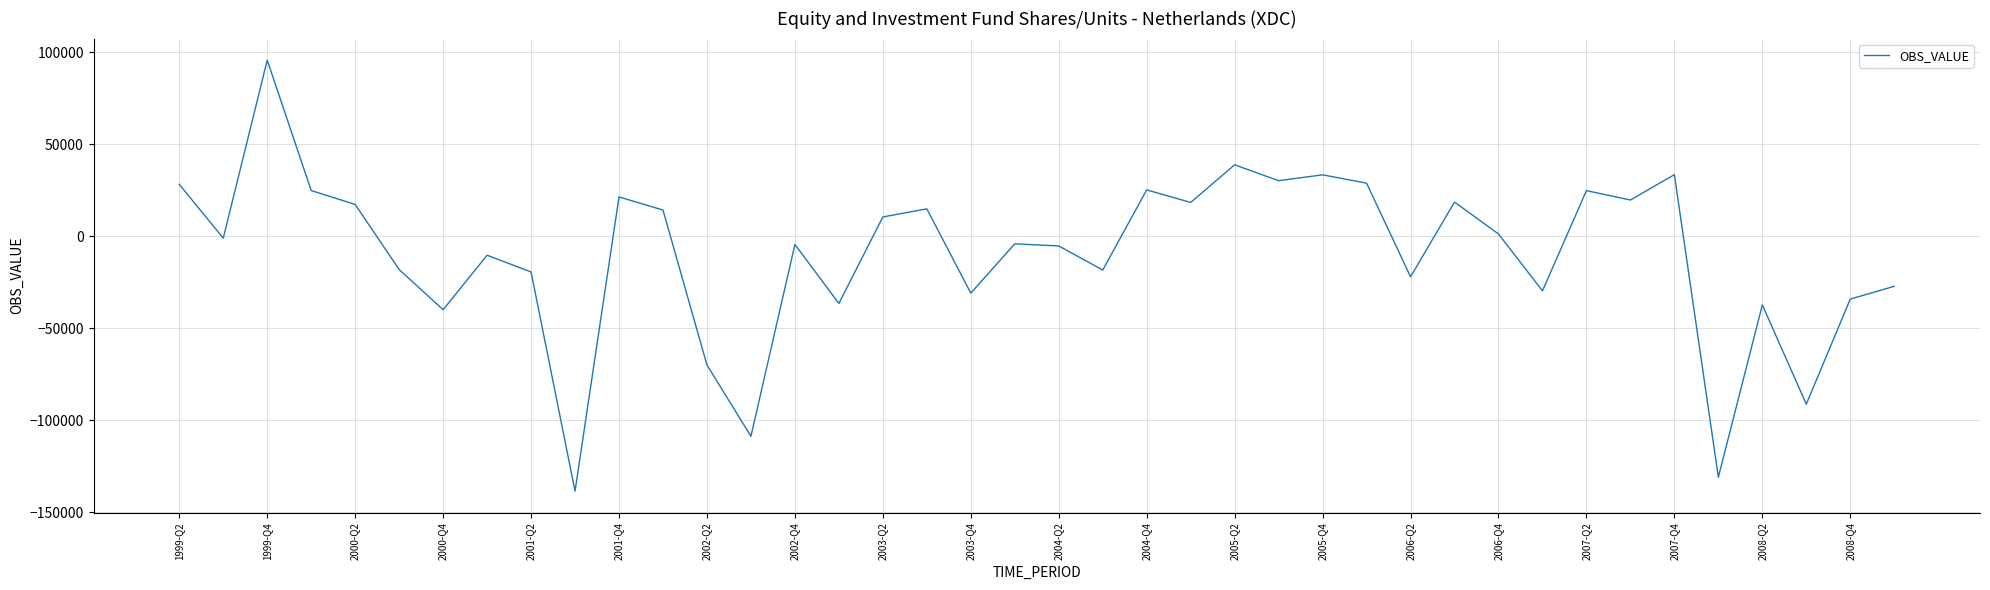

What is the maximum value shown in the chart?

95759